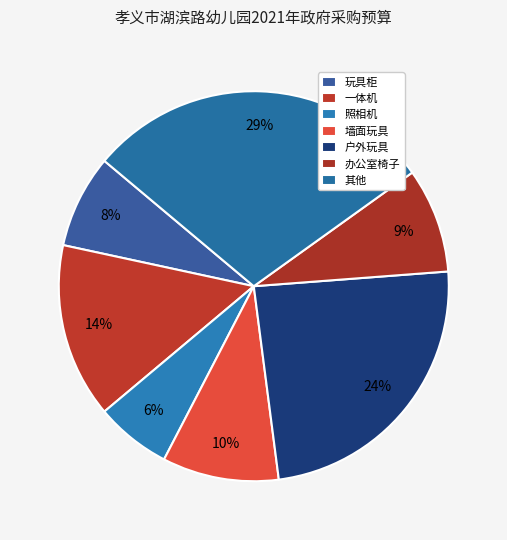

How many slices are in this pie chart?

7